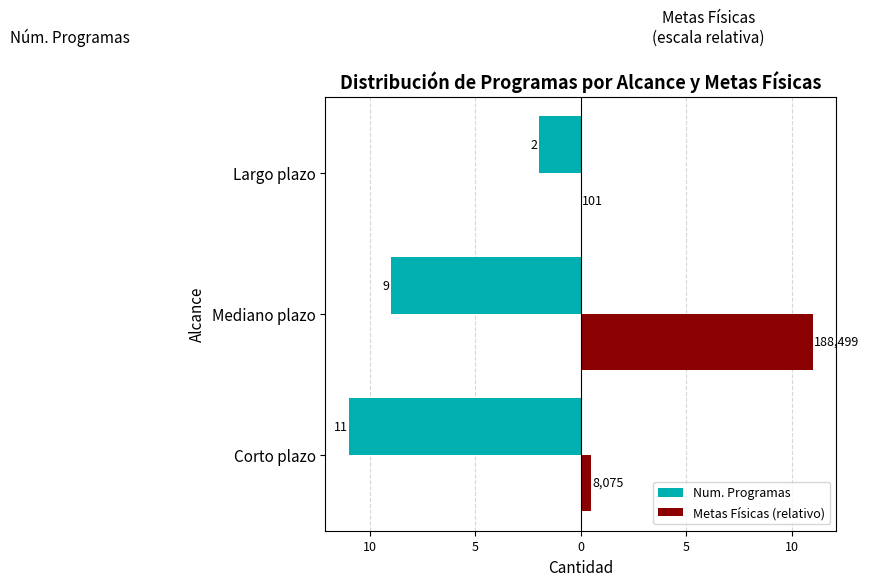

Reading left to right, list all the values displayed in this chart.

Num. Programas: -11.0	-9.0	-2.0
Metas Físicas (relativo): 0.5	11.0	0.0